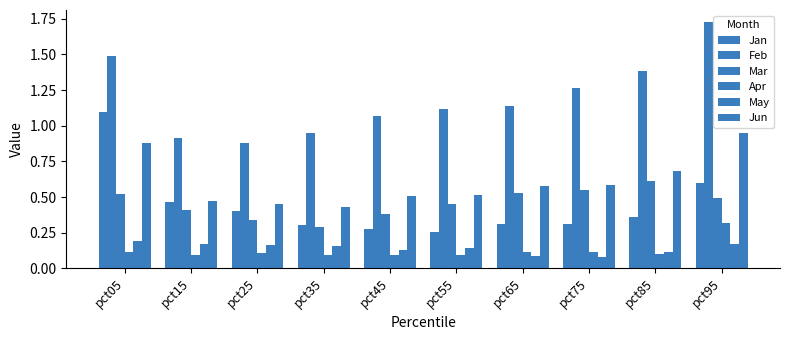

Which series has the largest range (max minus min)?

Feb